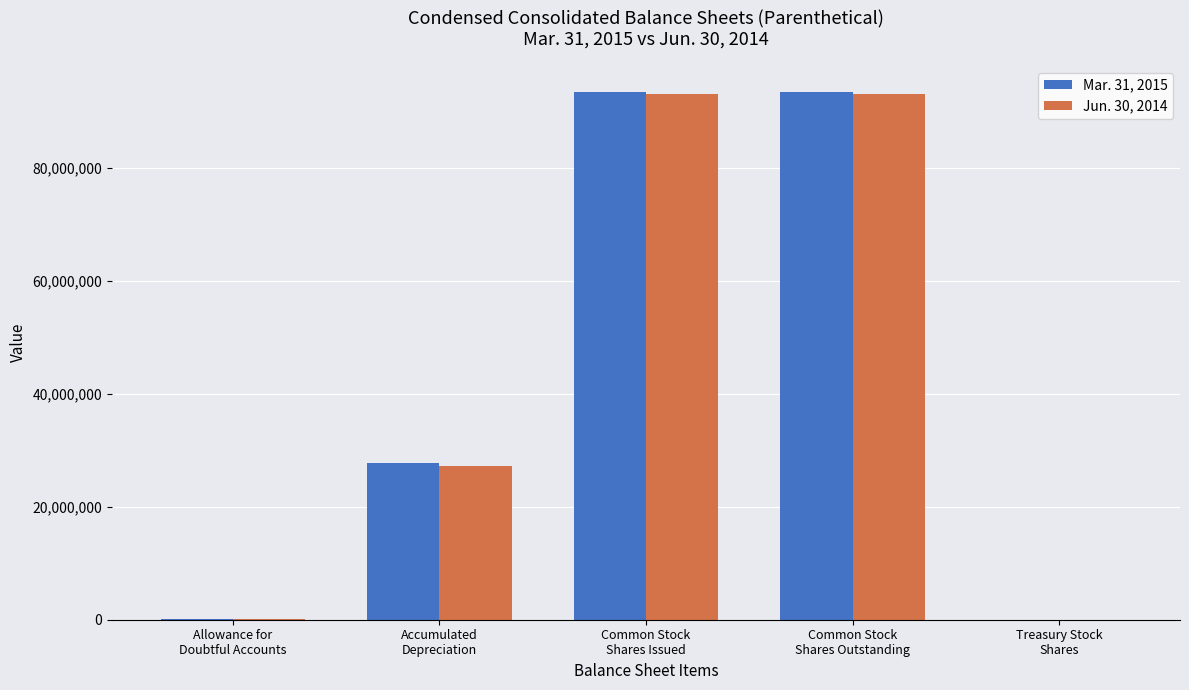

Which series has the largest range (max minus min)?

Mar. 31, 2015